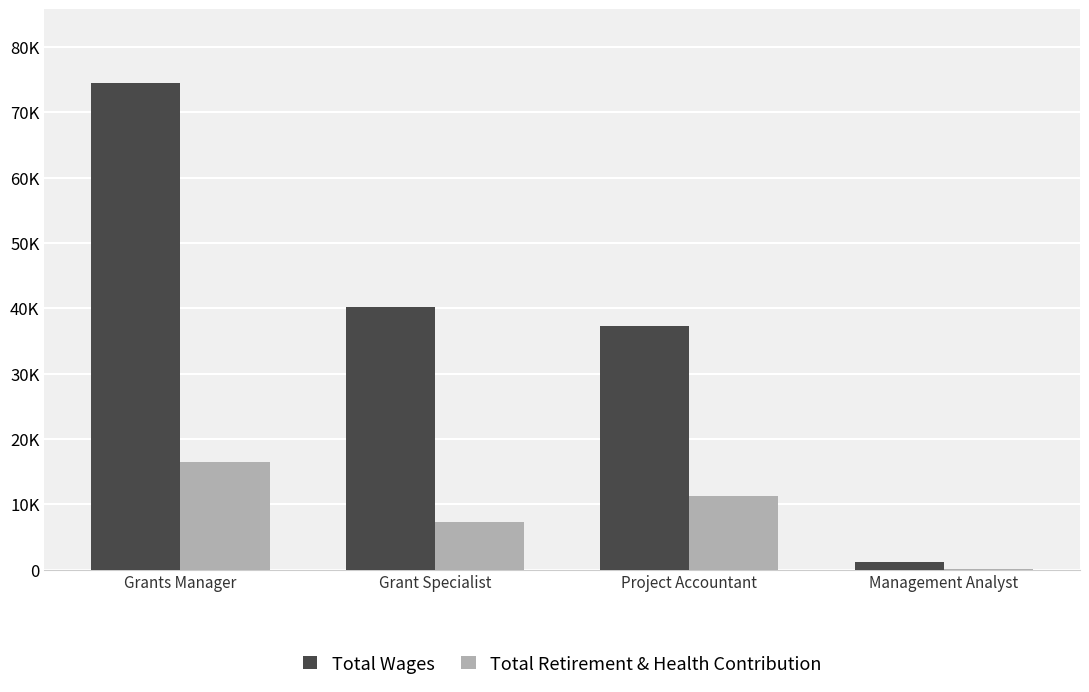

What value does the Total Retirement & Health Contribution series have at Management Analyst, to the nearest 100?

200